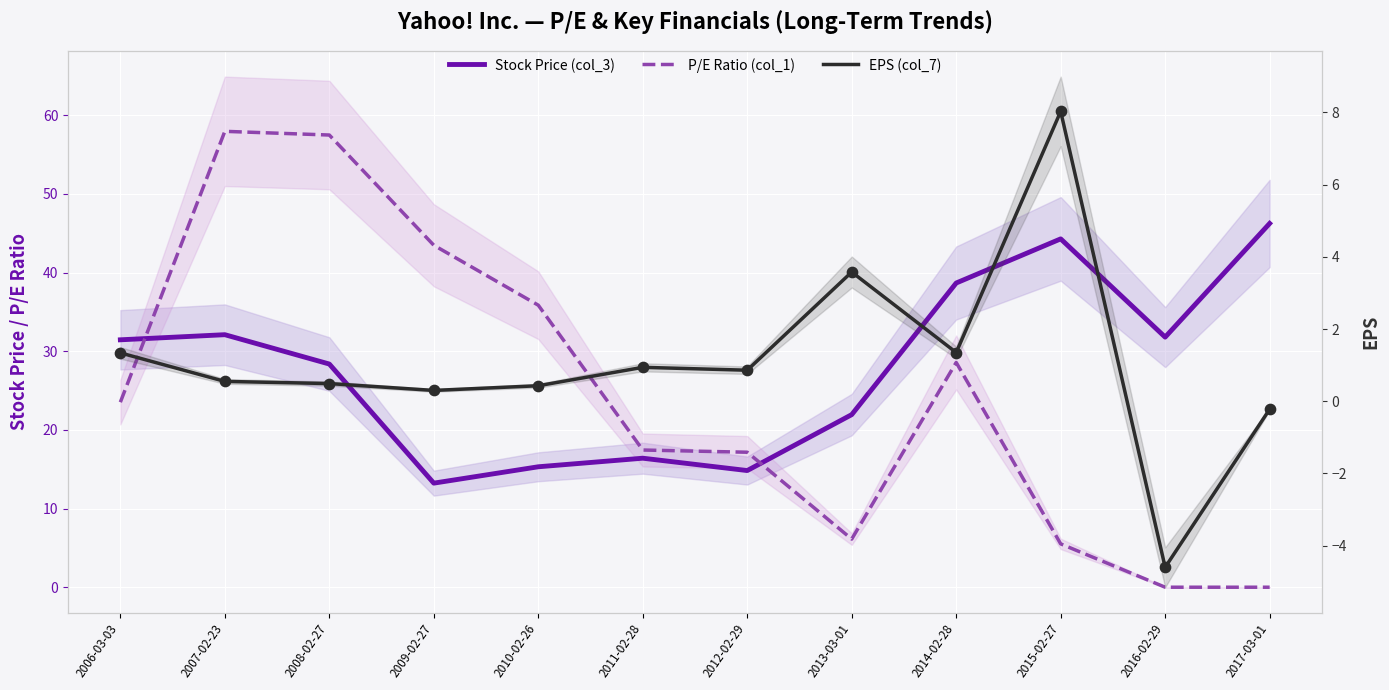

Which series has the widest spread of Y values?

P/E Ratio (col_1)